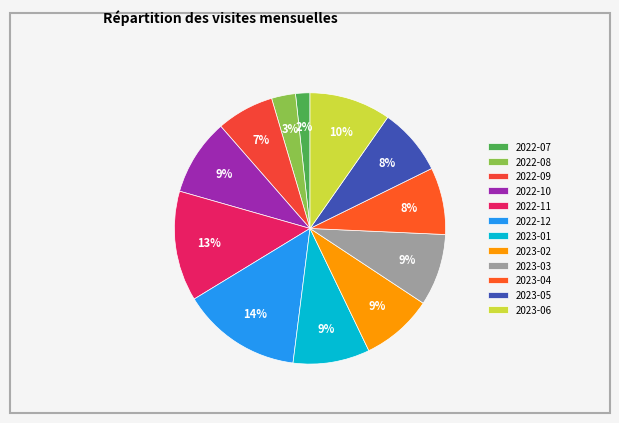

Is it true that 2022-07 is 2% of the pie?

True